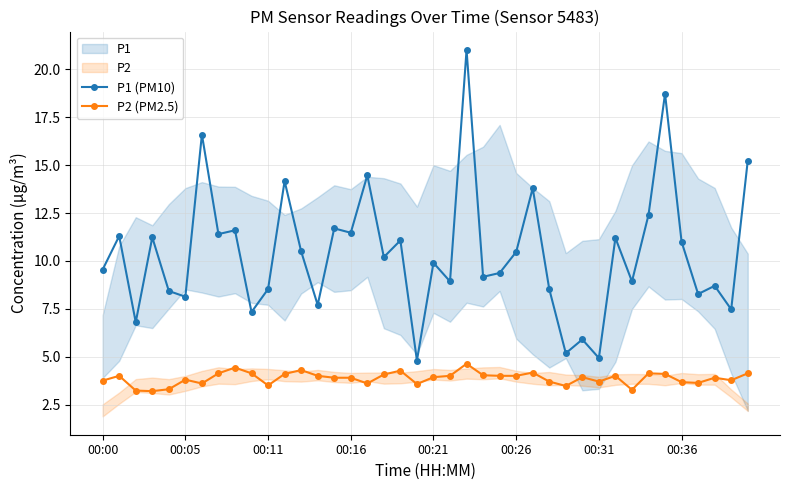

True or false: P1 (PM10) and P2 (PM2.5) cross at least once.

False